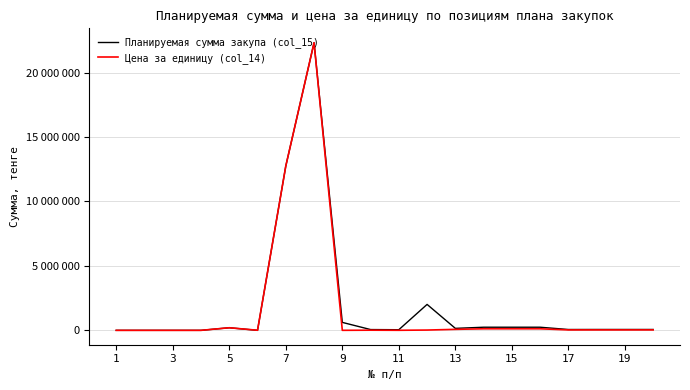

What is the highest value of the Планируемая сумма закупа (col_15) series?

22321428